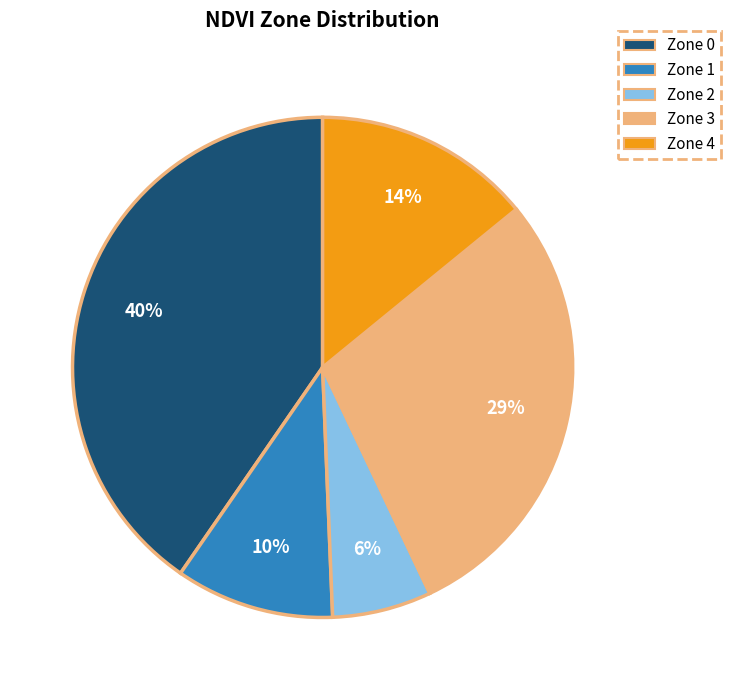

To the nearest percent, what percentage of the pie is Zone 4?

14%